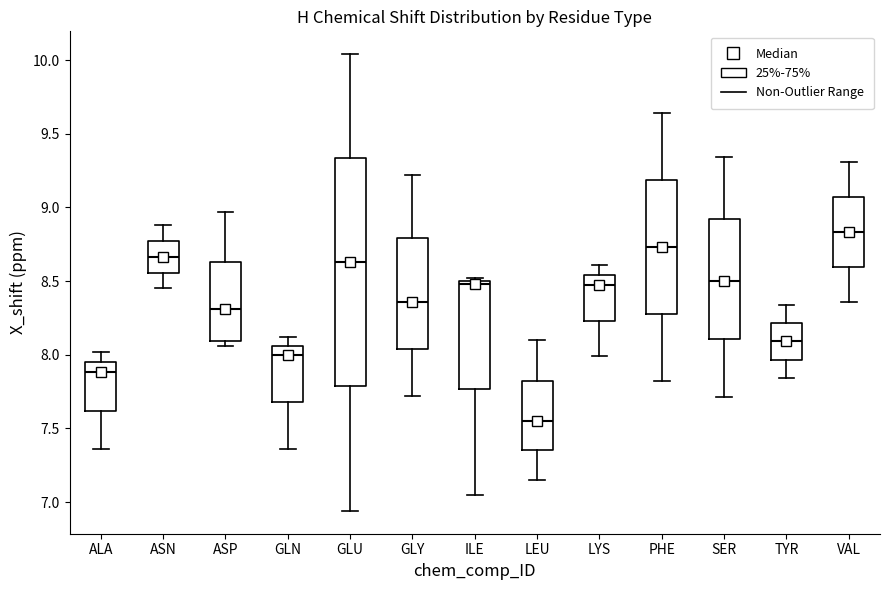

Which box is the tallest, from its lower edge to its upper edge?

GLU